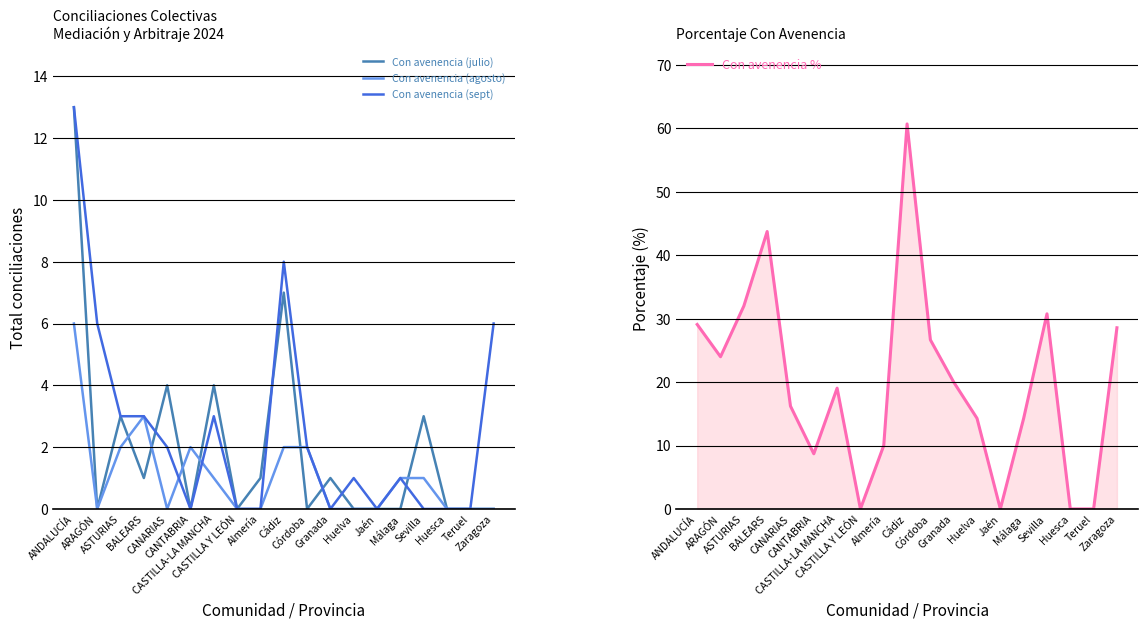

Which series has the largest total across all categories?

Con avenencia %